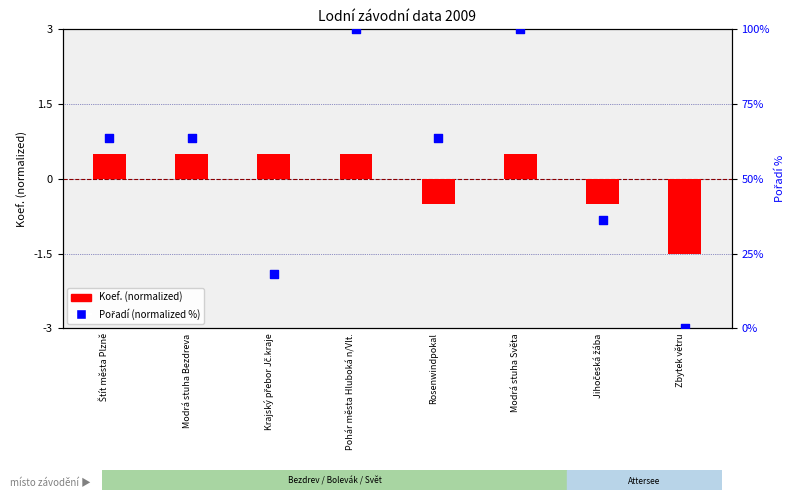

Between Zbytek větru and Štít města Plzně, which is larger?

Štít města Plzně